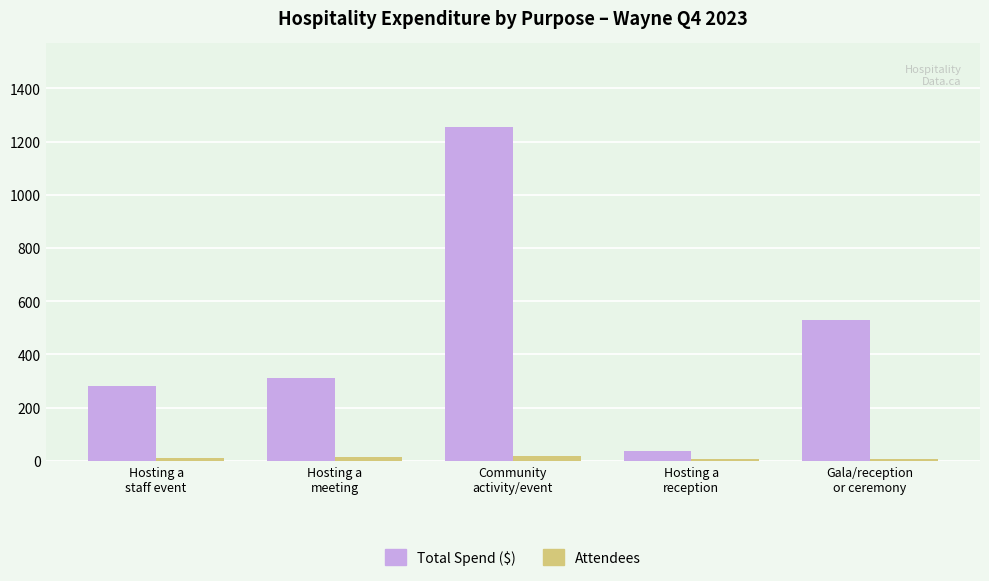

Rank the series by their average value, from highest to lowest.

Total Spend ($), Attendees